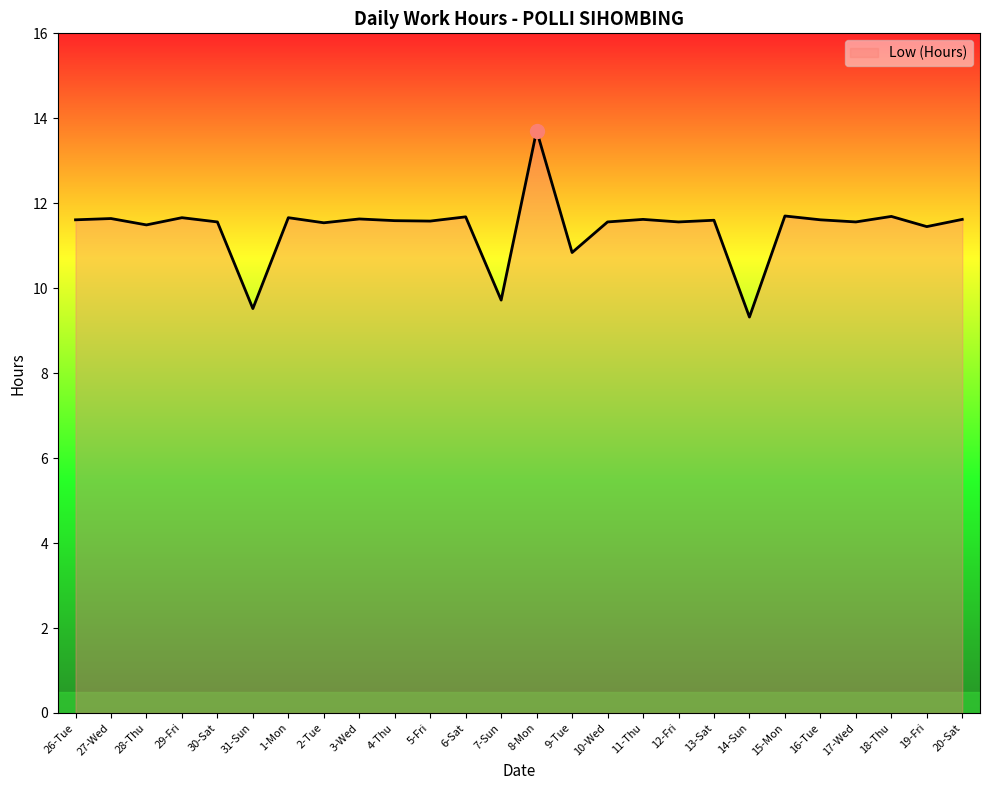

What is the sum of all values?

296.7